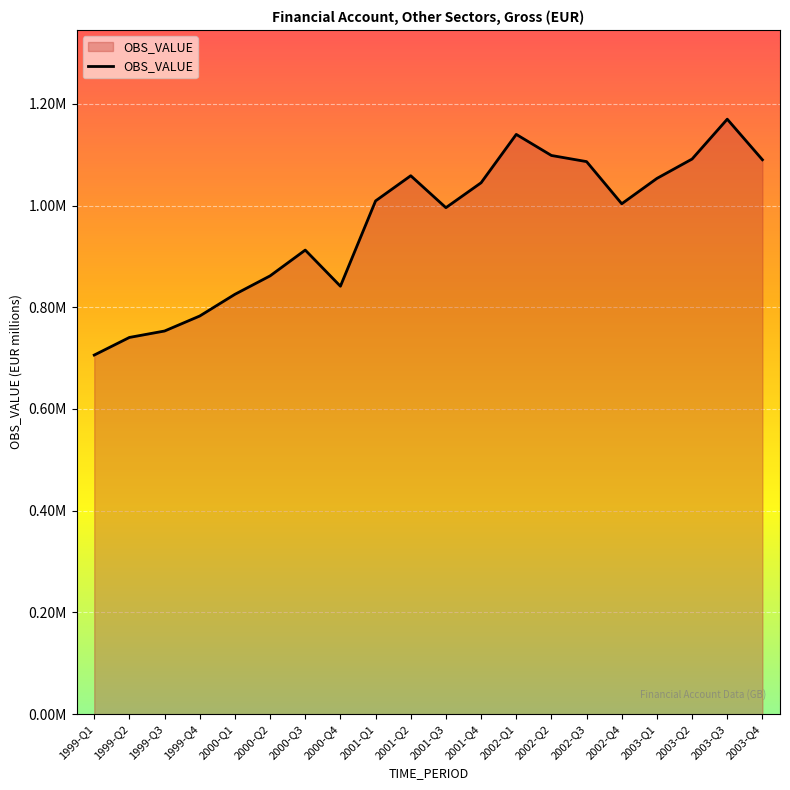

Rank the categories by value from lowest to highest.

1999-Q1, 1999-Q2, 1999-Q3, 1999-Q4, 2000-Q1, 2000-Q4, 2000-Q2, 2000-Q3, 2001-Q3, 2002-Q4, 2001-Q1, 2001-Q4, 2003-Q1, 2001-Q2, 2002-Q3, 2003-Q4, 2003-Q2, 2002-Q2, 2002-Q1, 2003-Q3